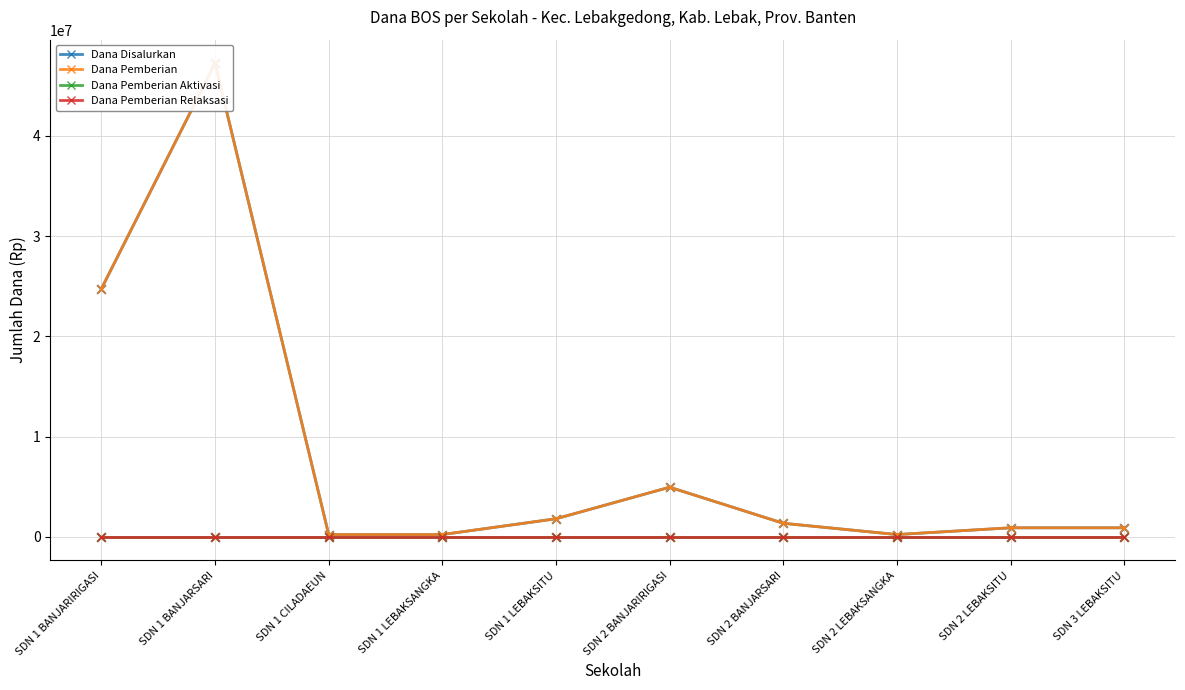

What are all the series names shown in the legend?

Dana Disalurkan, Dana Pemberian, Dana Pemberian Aktivasi, Dana Pemberian Relaksasi